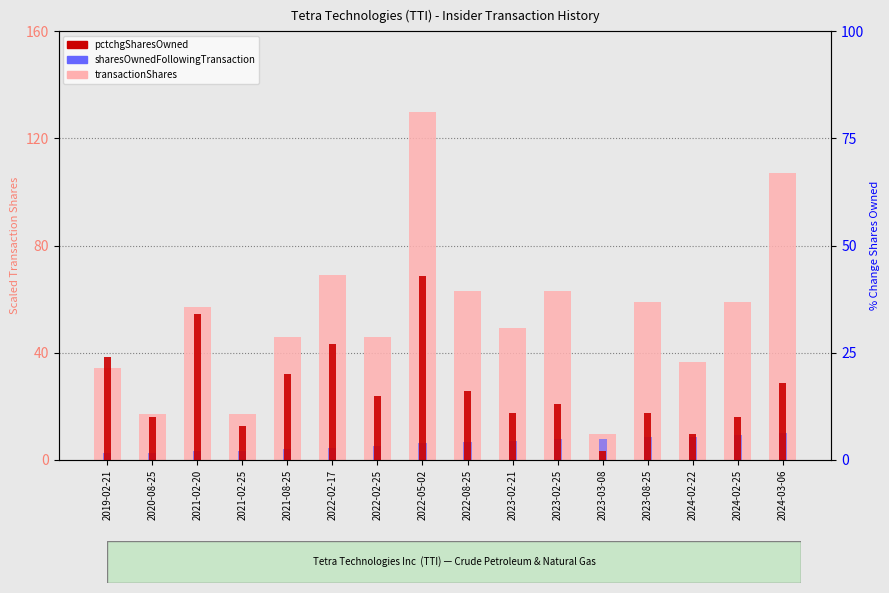

Between 2023-02-25 and 2021-02-25, which is larger?

2023-02-25